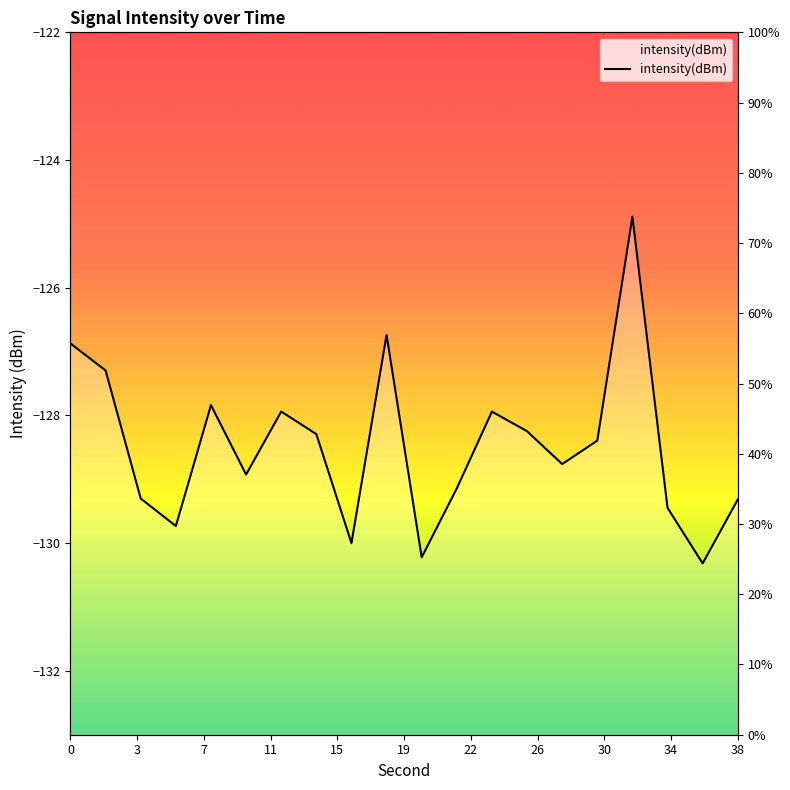

Count the number of categories in the chart.

20